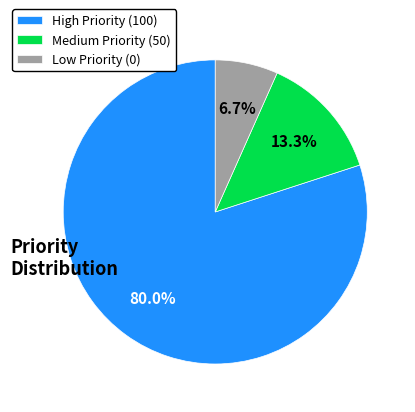

Between Medium Priority (50) and High Priority (100), which is larger?

High Priority (100)